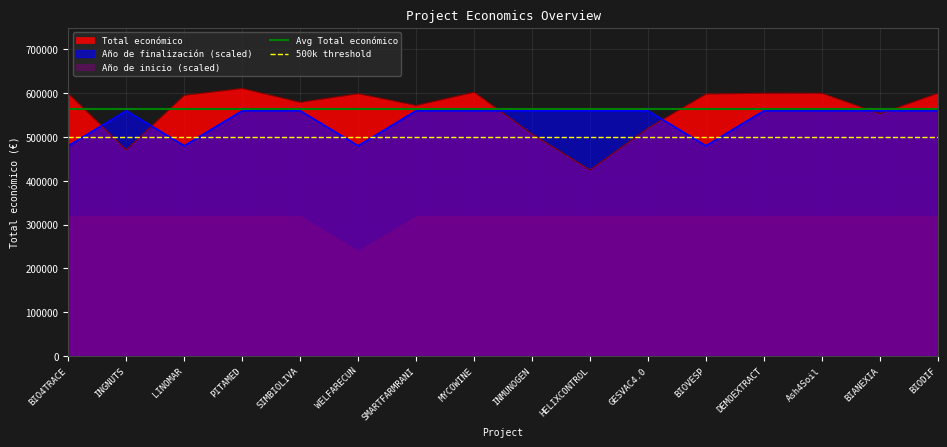

Read the Avg Total económico value at BIO4TRACE.

564444.4